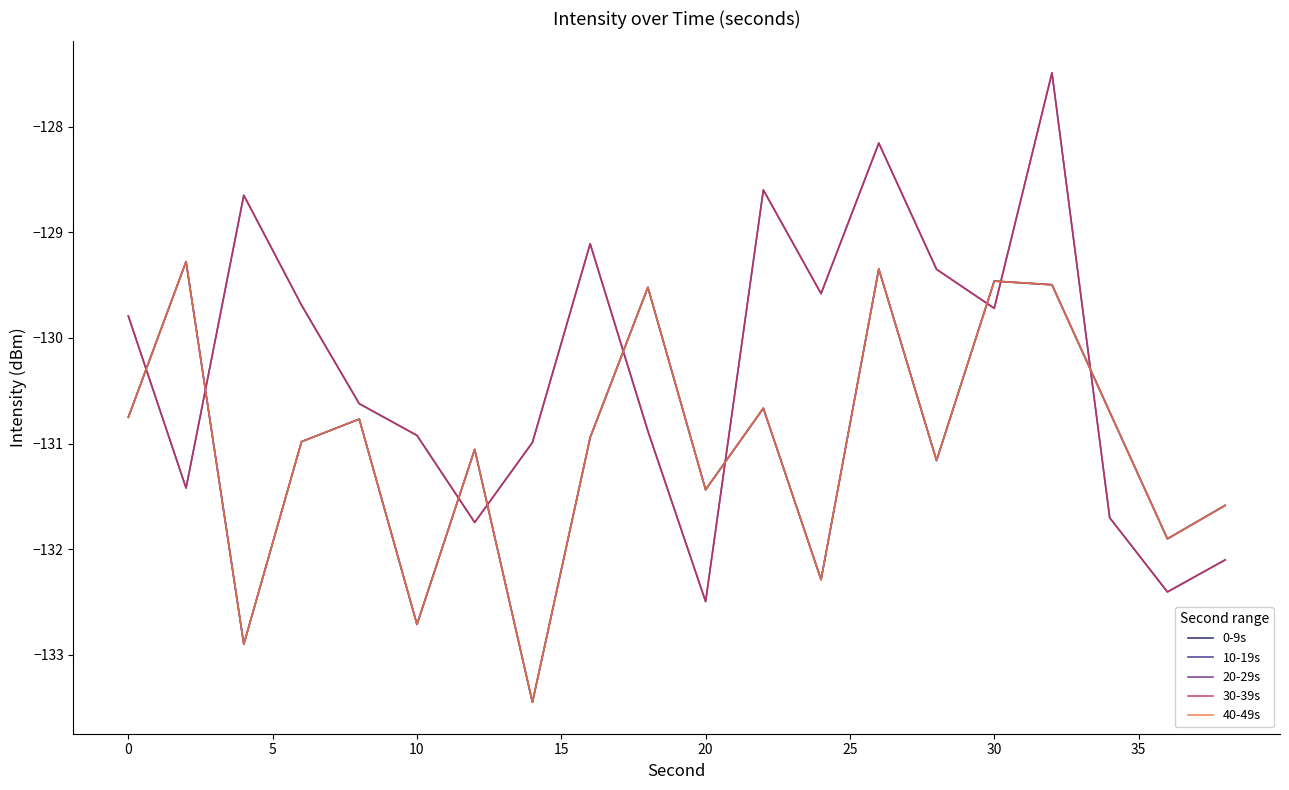

Does the chart have visible grid lines?

No